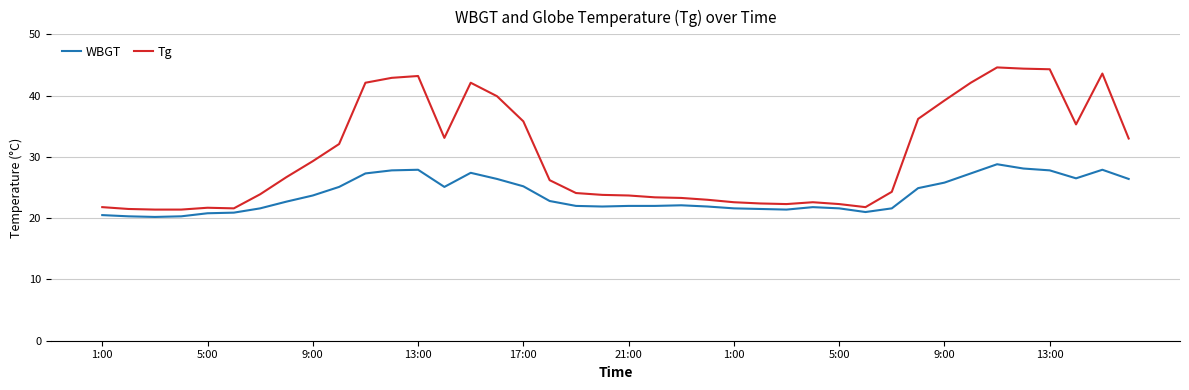

Which series has the widest spread of values?

Tg